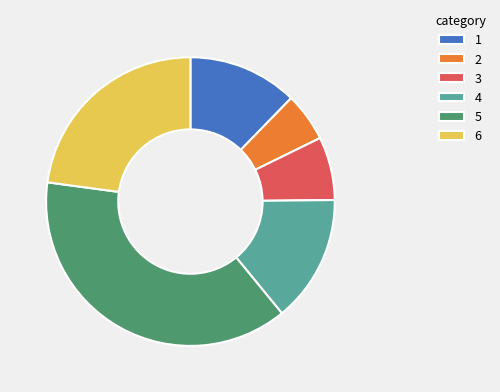

Combined, do 4 and 5 account for over 50%?

Yes